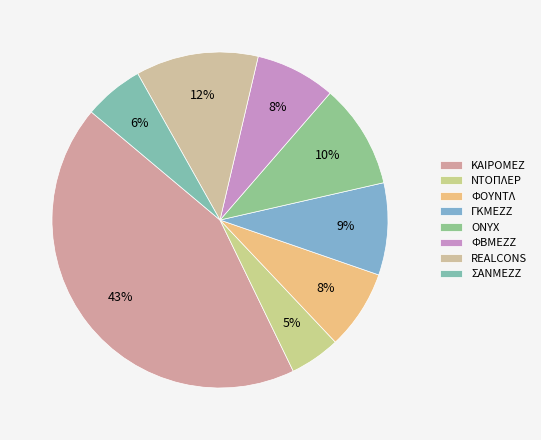

The ΦΟΥΝΤΛ slice represents 1% of the pie. True or false?

False